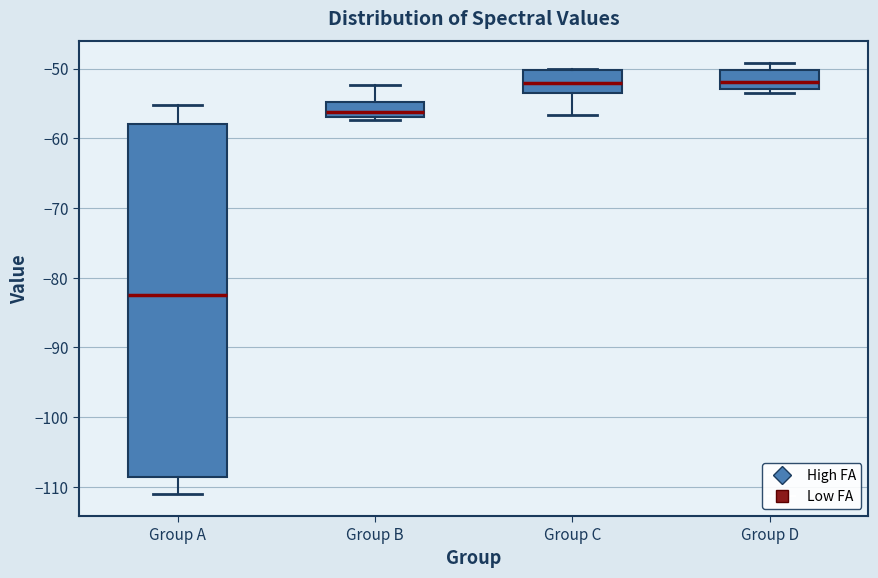

Reading left to right, read every box against the y-axis: the position of its median line, the range the box covers, and the ends of its whiskers. The values are not printed on the chart, so give them approximately, as read against the axis.

Group A: median -82, box -109 to -58, whiskers -111 to -55
Group B: median -56, box -57 to -55, whiskers -57 (just below the box's lower edge) to -52
Group C: median -52, box -54 to -50, whiskers -57 to -50
Group D: median -52, box -53 to -50, whiskers -53 (just below the box's lower edge) to -49